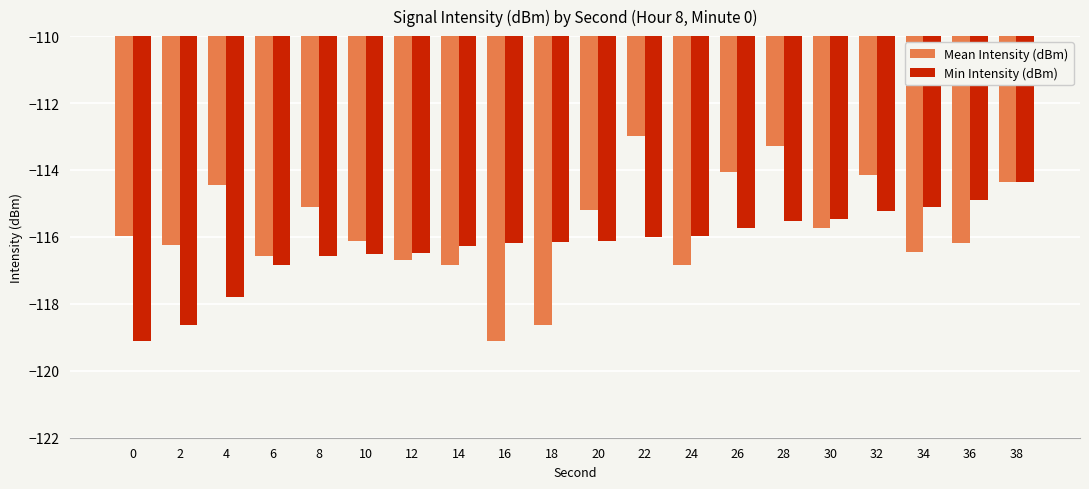

What is the sum of the Mean Intensity (dBm) values at 34 and 10?

-232.6